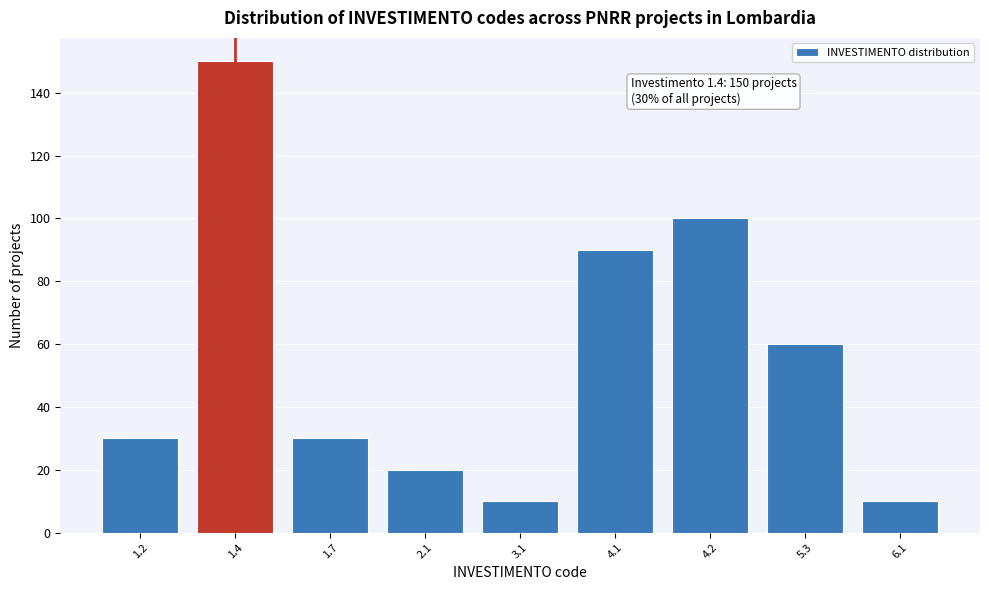

Reading right to left, transcribe all the data shown in this chart.

6.1=10	5.3=60	4.2=100	4.1=90	3.1=10	2.1=20	1.7=30	1.4=150	1.2=30